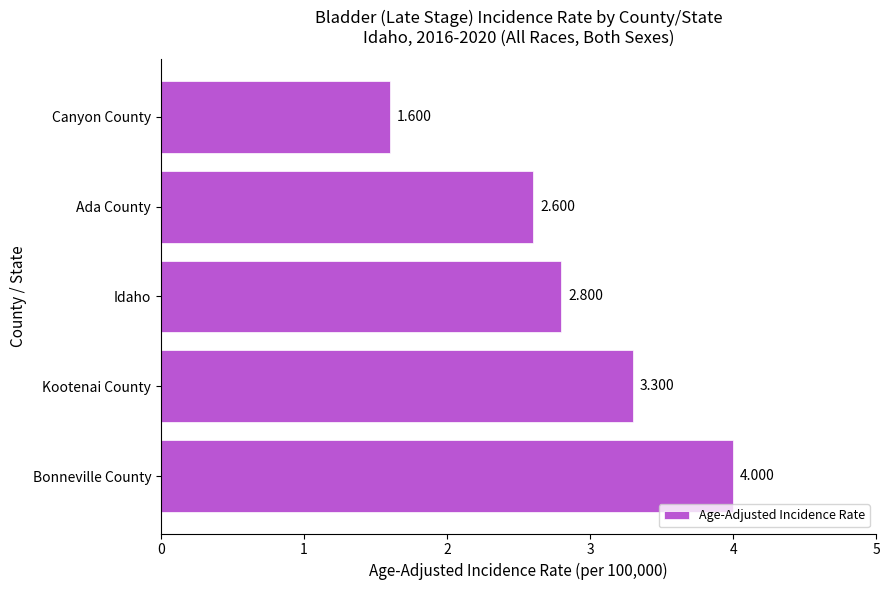

Are the bars grouped side by side (vs. stacked)?

No